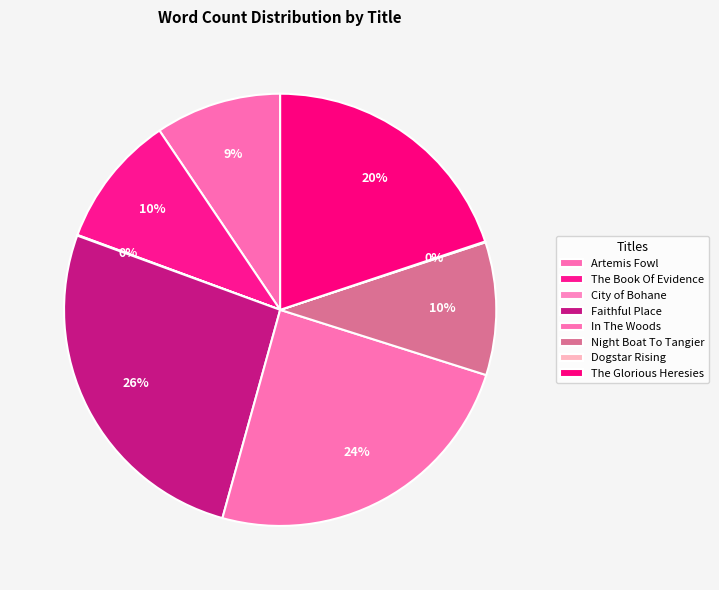

What percentage do City of Bohane and Faithful Place together represent?

26.3%